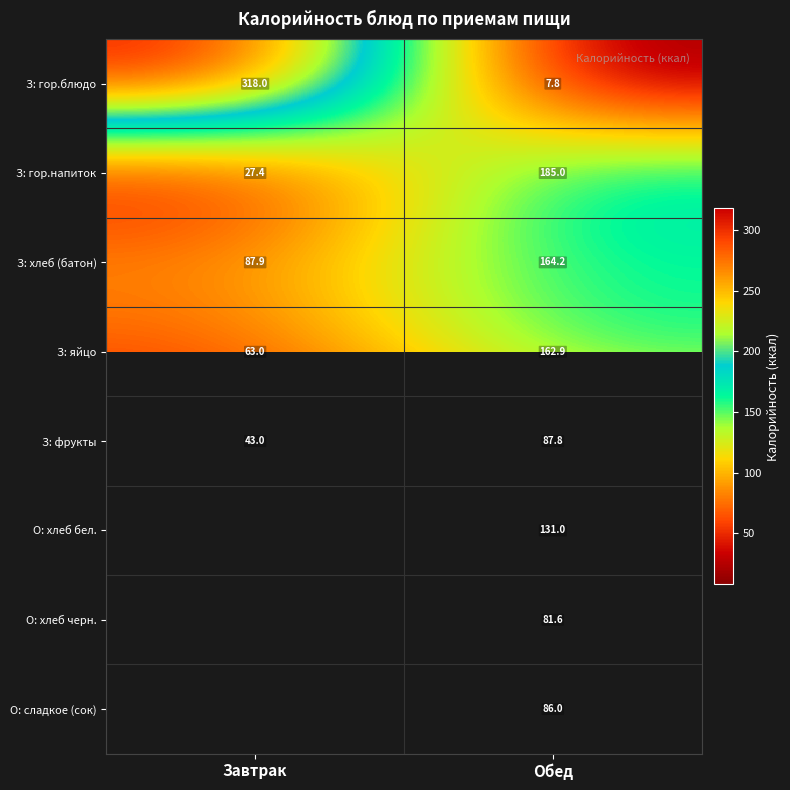

At which category is the sum across all series the highest?

Обед